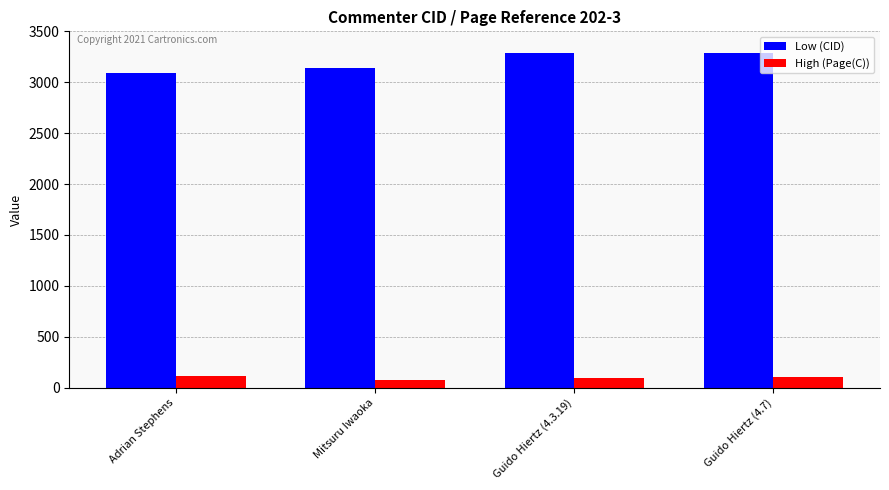

What is the minimum value shown in the chart?

77